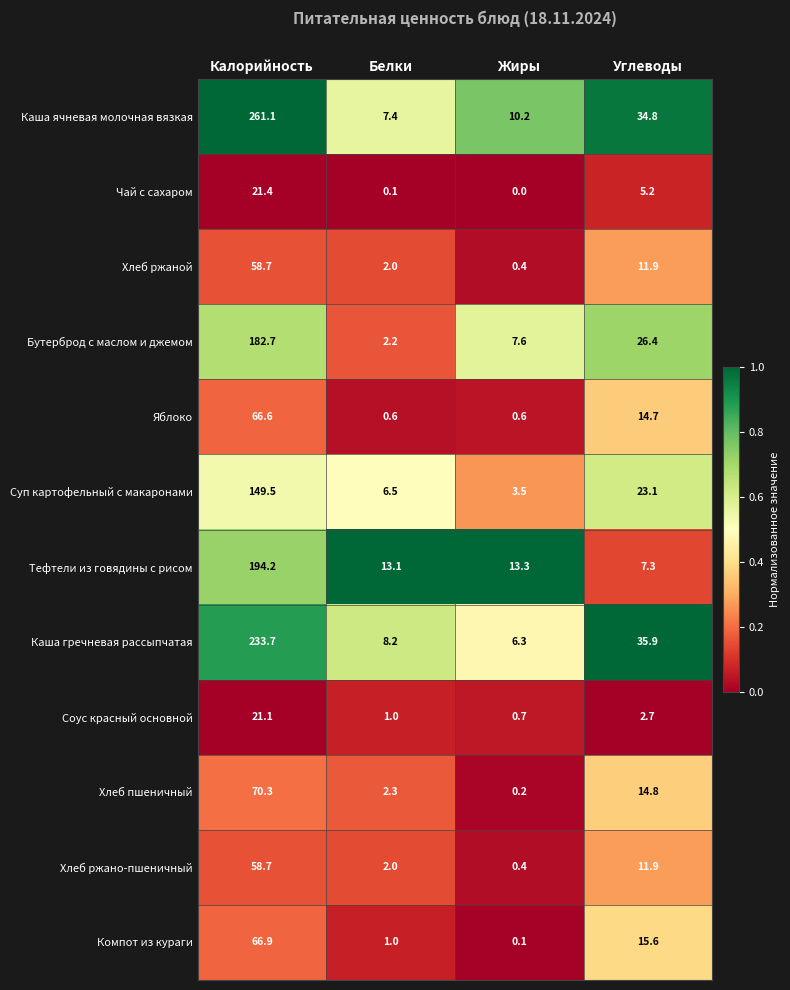

At which label is Хлеб ржано-пшеничный closest to 29?

Углеводы